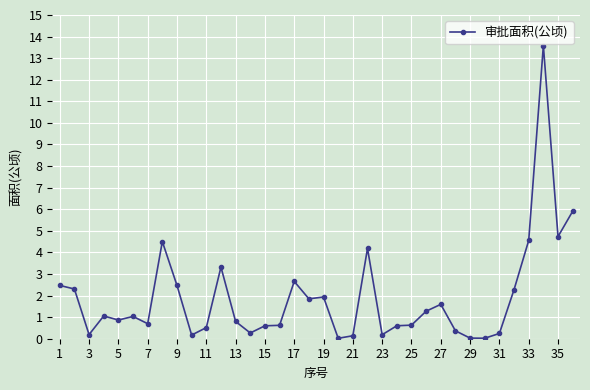

What is the greatest value displayed?

13.6